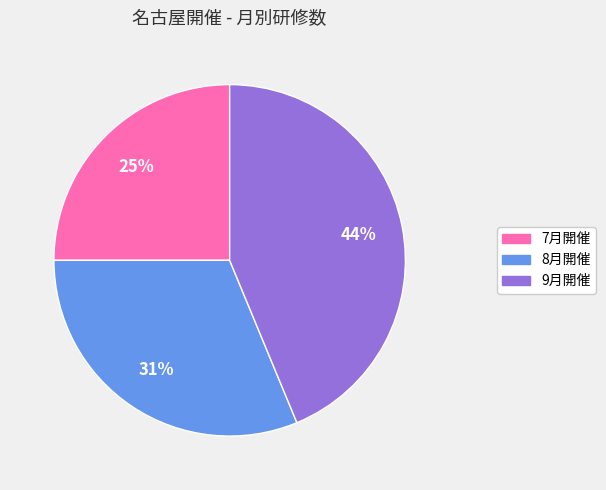

Do 8月開催 and 9月開催 together represent more than half of the pie?

Yes